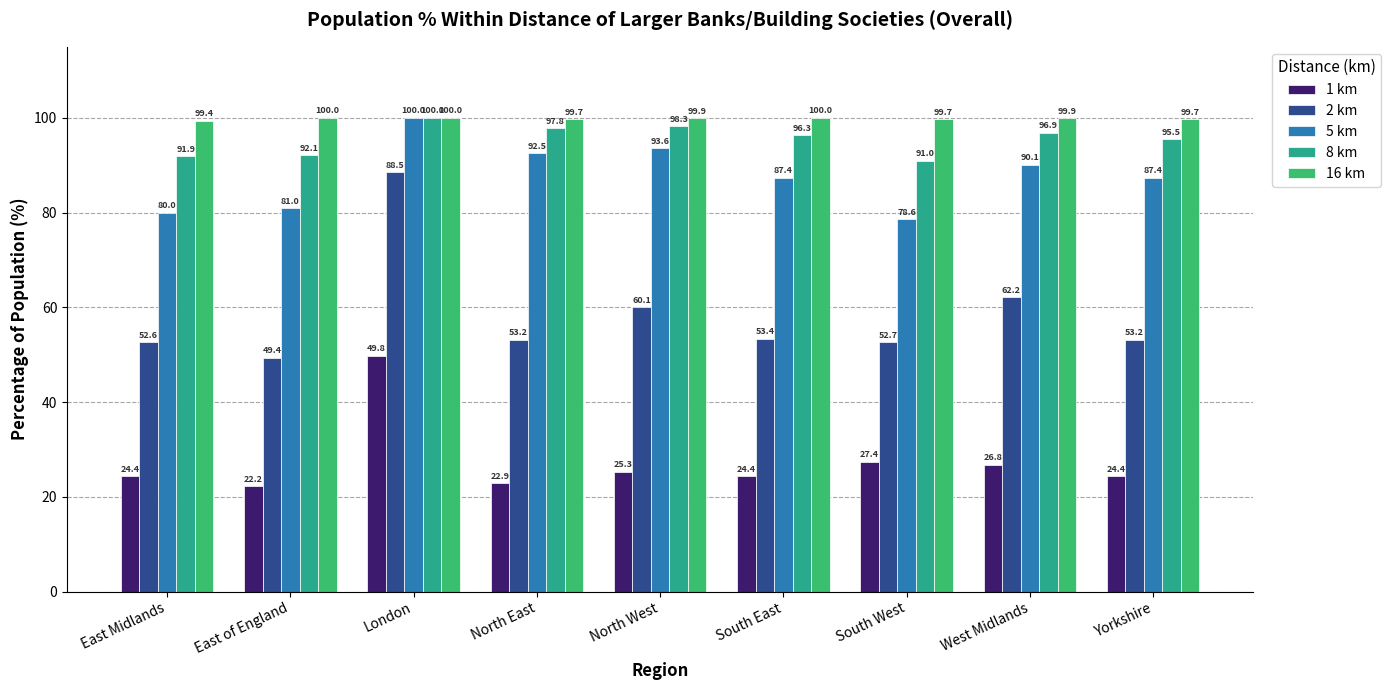

Read the 5 km value at North West.

93.6